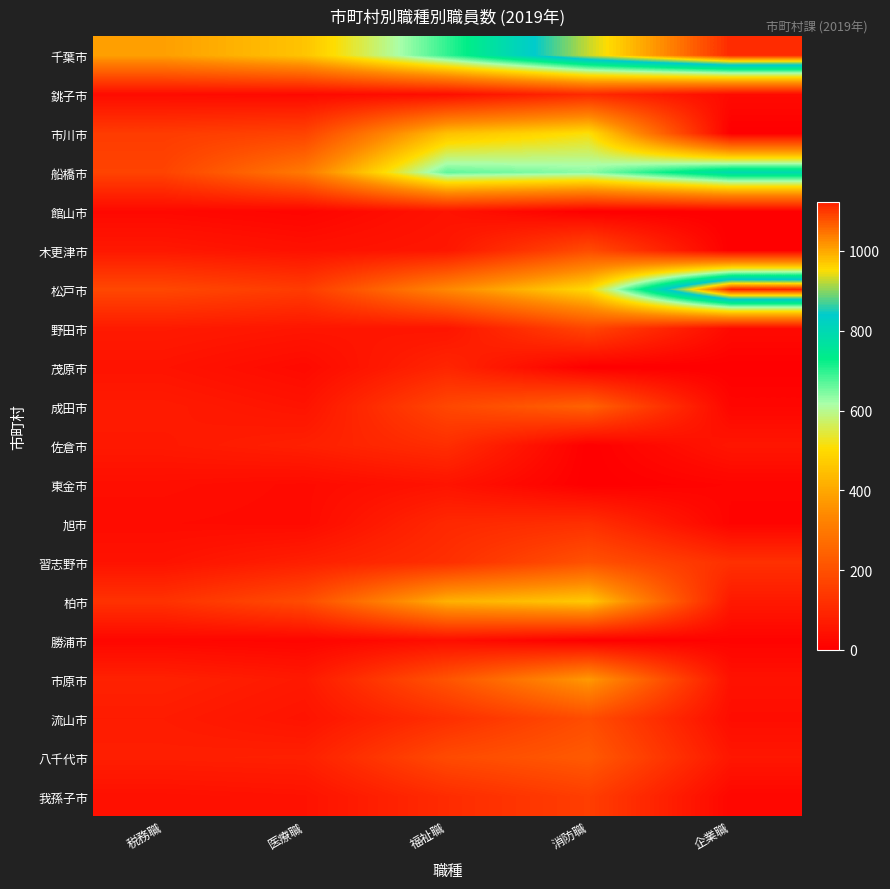

Between 消防職 and 企業職, which series saw the biggest shift?

松戸市